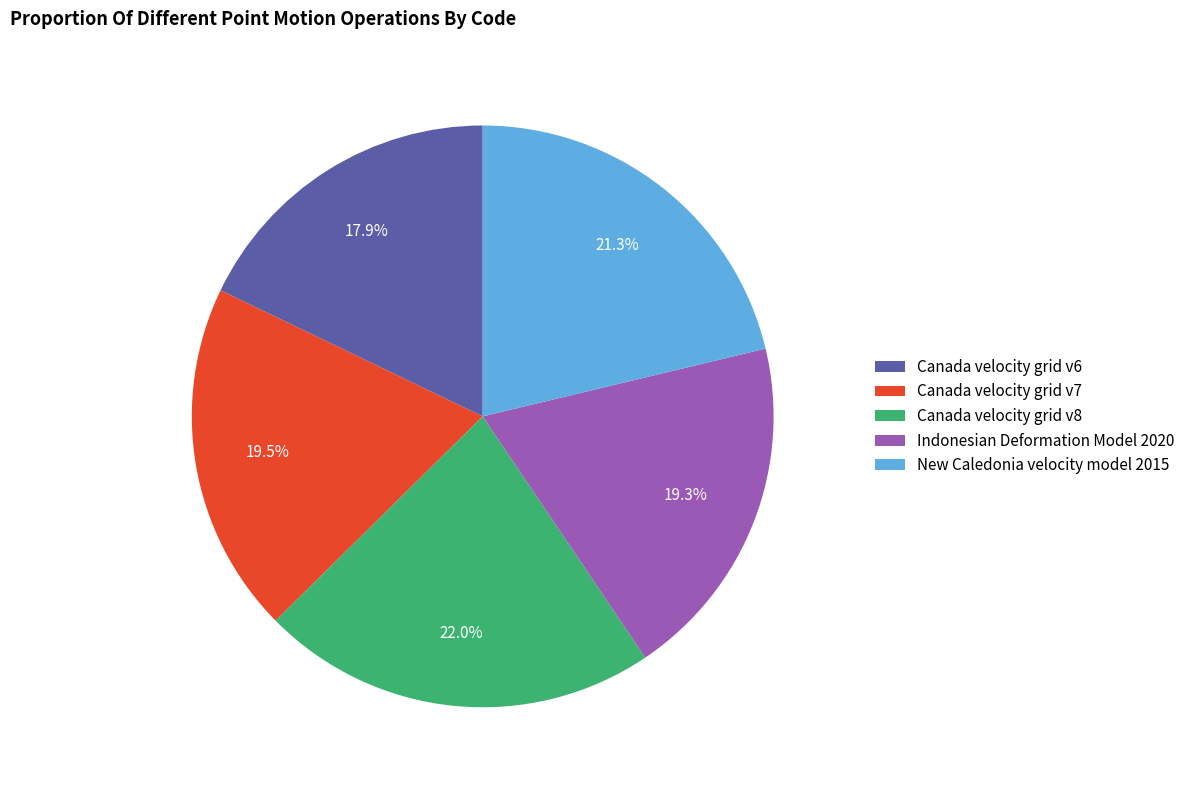

Is there any slice that represents more than half of the pie?

No